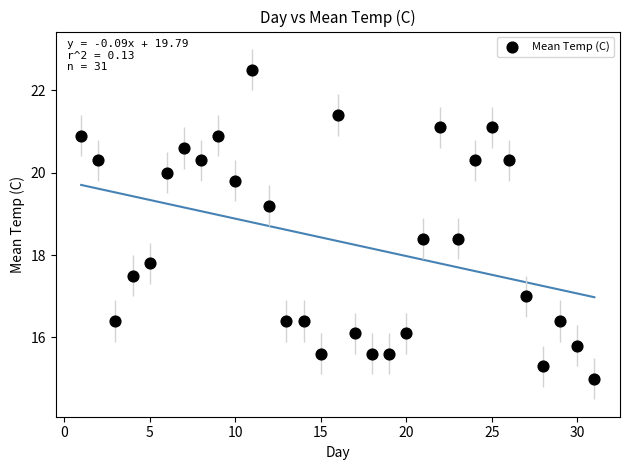

What Y value in the scatter plot is closest to 18?

17.8